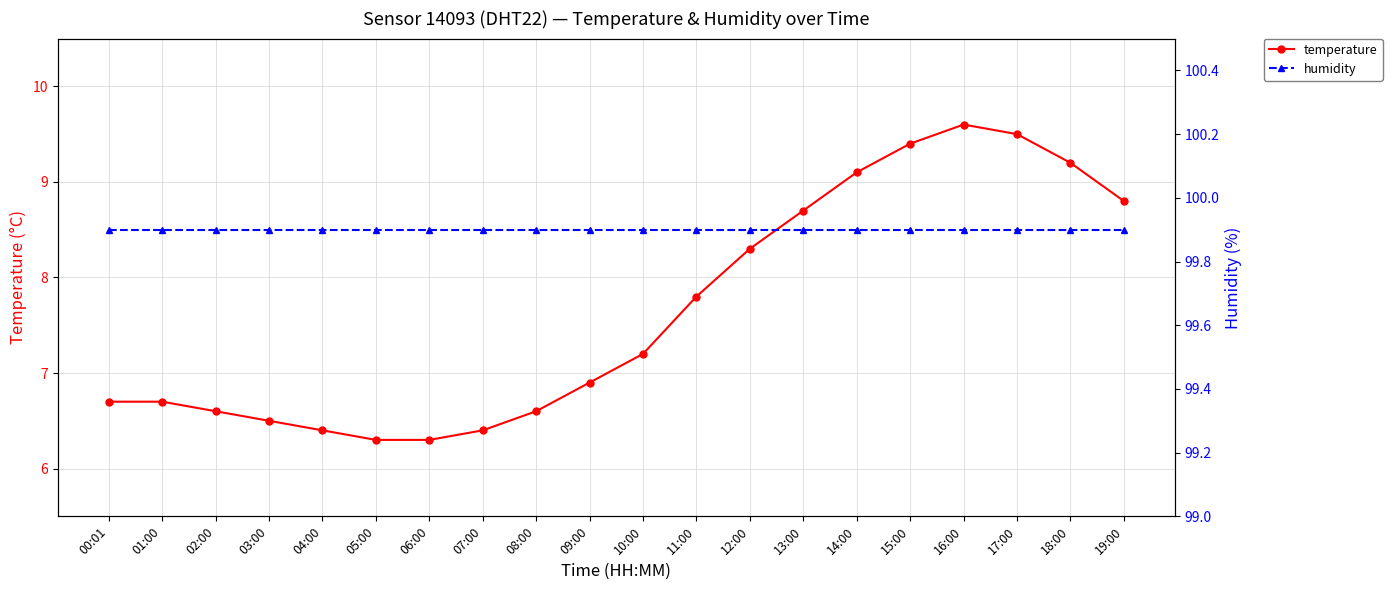

What is the label of the 9th point from the right?

11:00